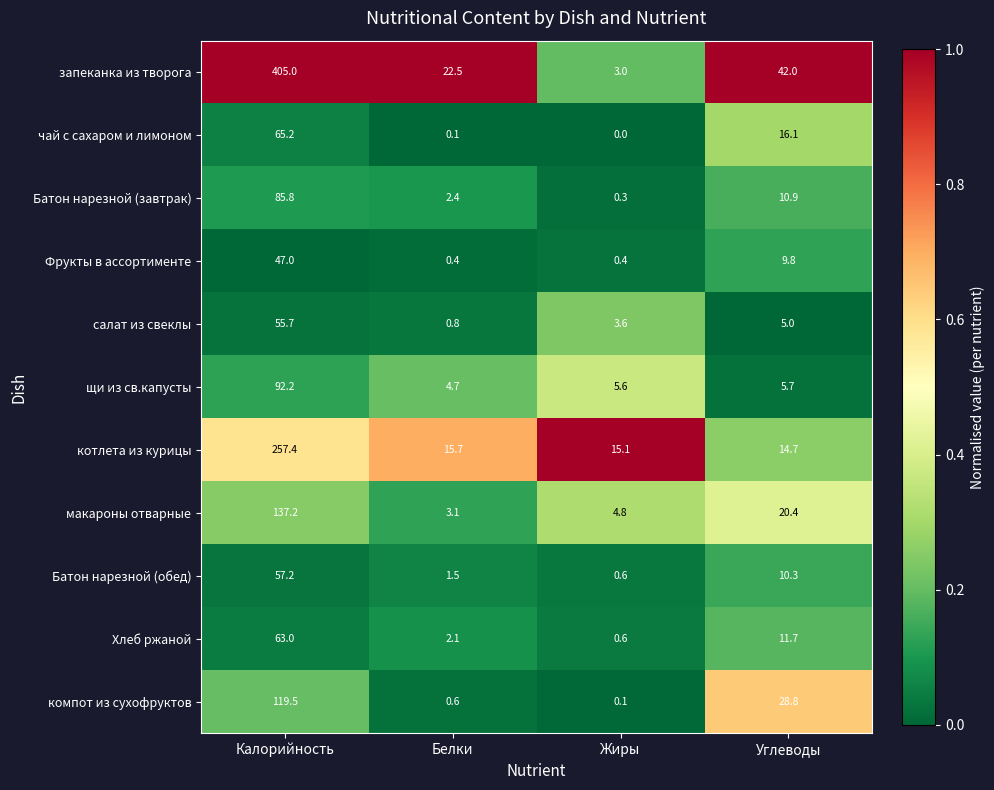

What is the spread (max minus min) of values at Калорийность?

358.0